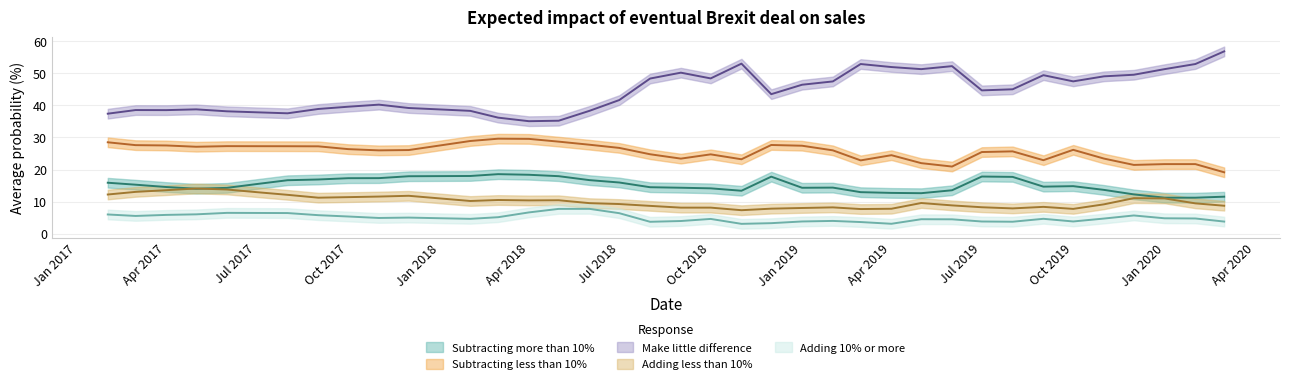

How many values in the Subtracting less than 10% series exceed 26?

20